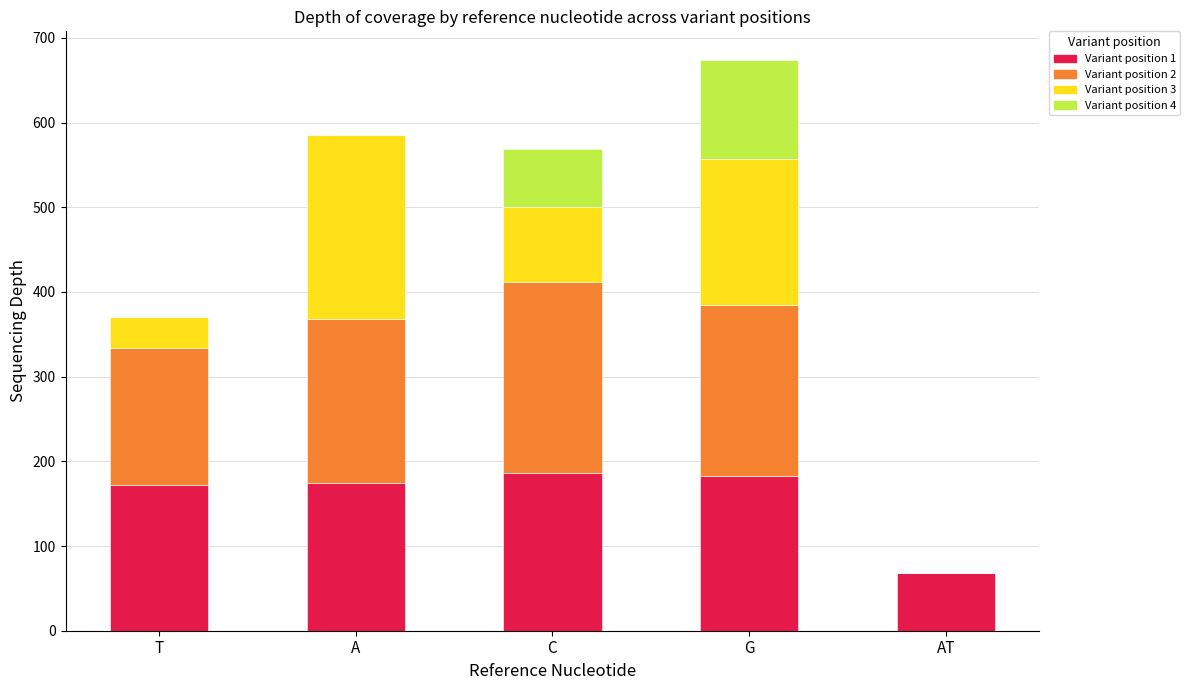

At which category is the sum across all series the highest?

G